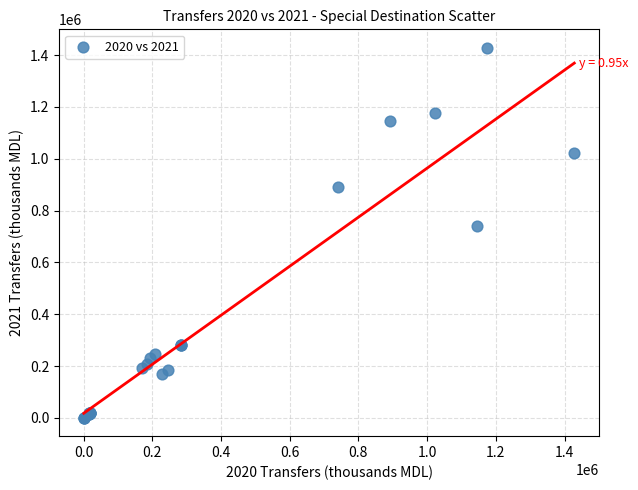

What Y value in the scatter plot is closest to 714396?

739138.0